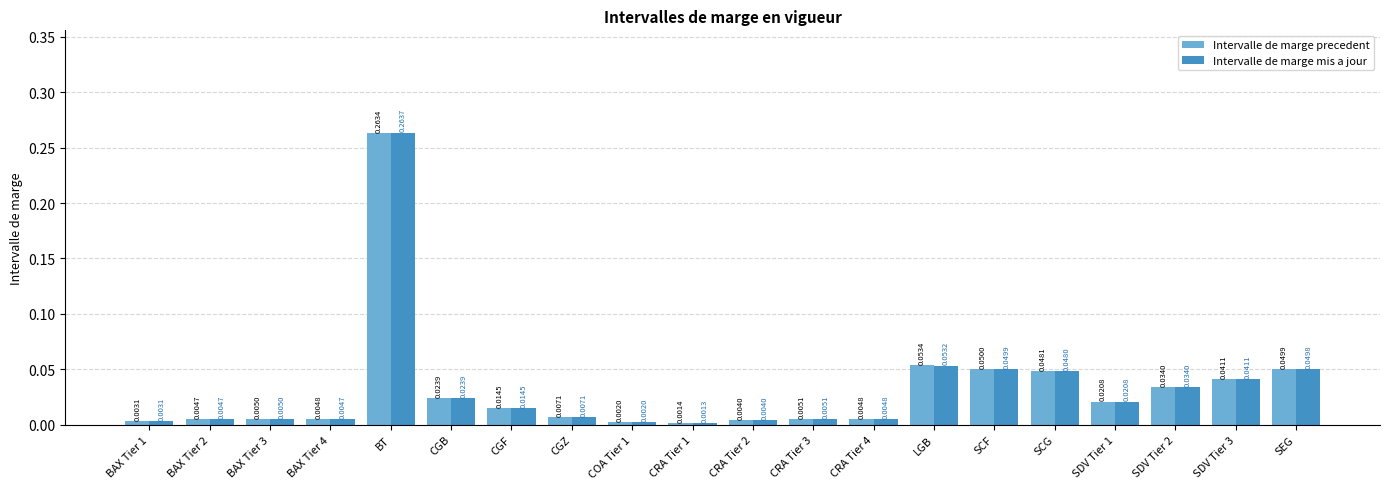

List the series in order of their overall mean, highest first.

Intervalle de marge precedent, Intervalle de marge mis a jour